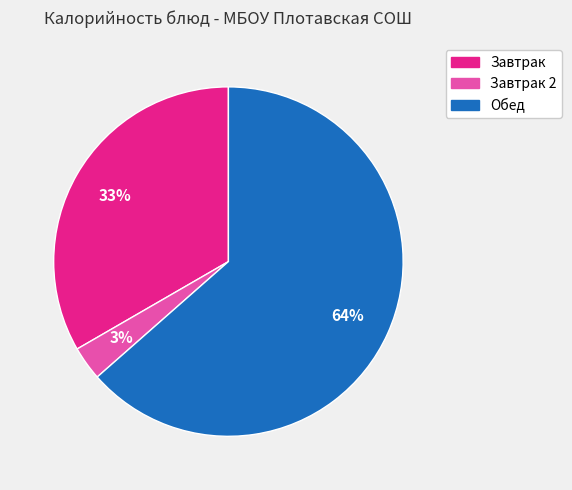

Is there any slice that represents more than half of the pie?

Yes